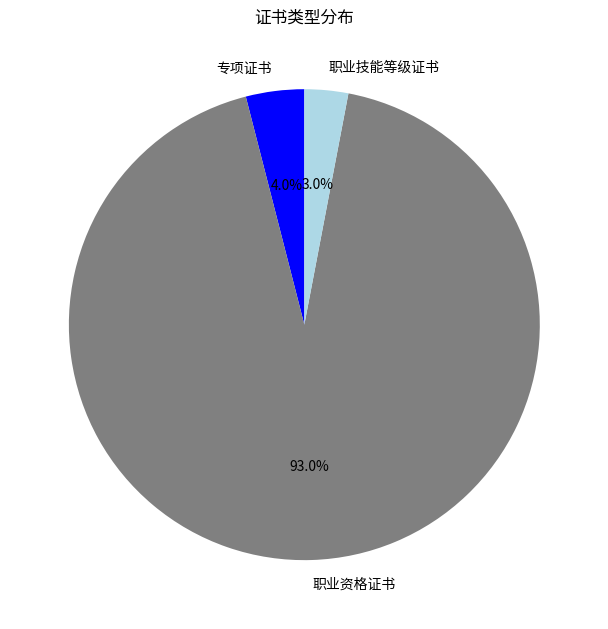

Combined, what portion of the pie is 职业资格证书 and 职业技能等级证书?

96.0%